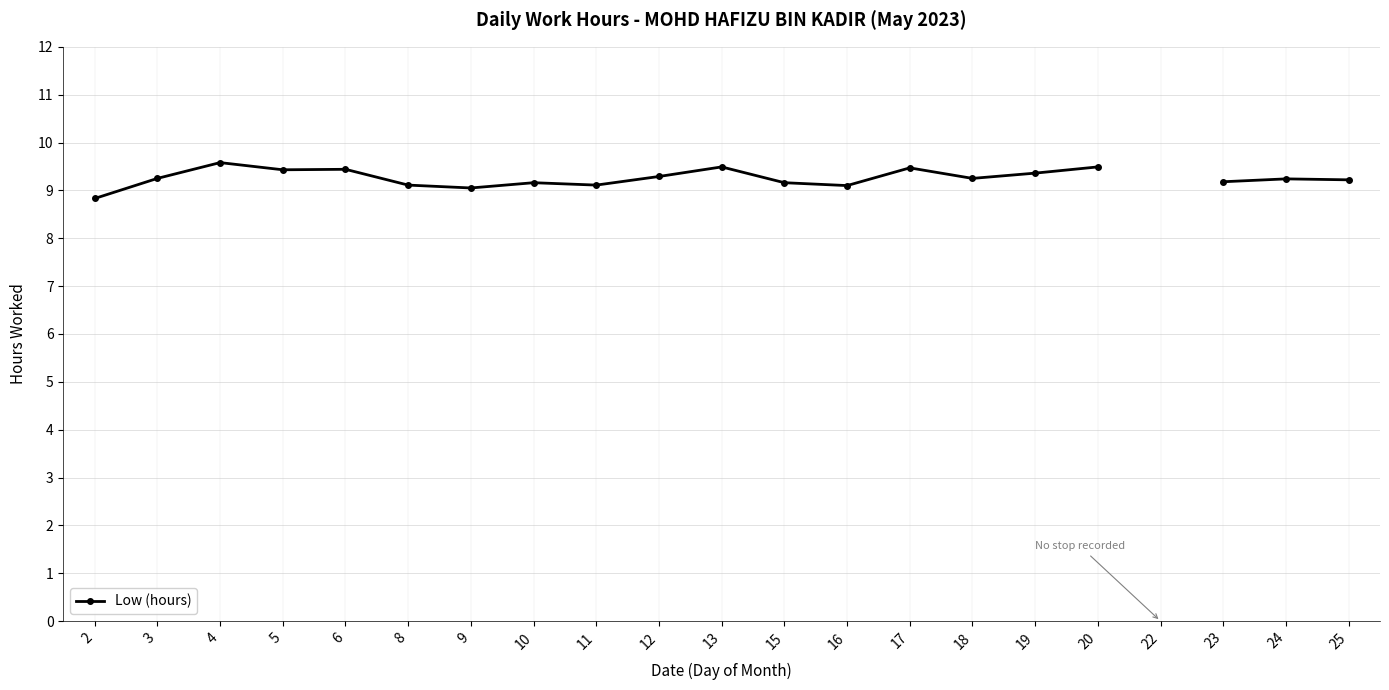

How many values exceed 9?

19